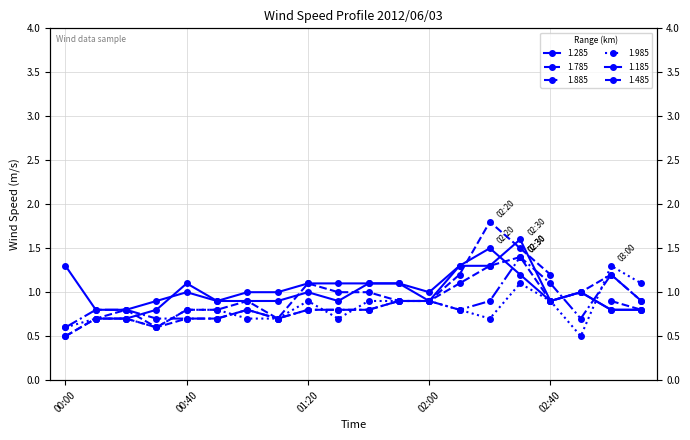

Is the value of 1.785 at 2012/06/03 01:20 greater than the value of 1.185 at 2012/06/03 02:30?

No